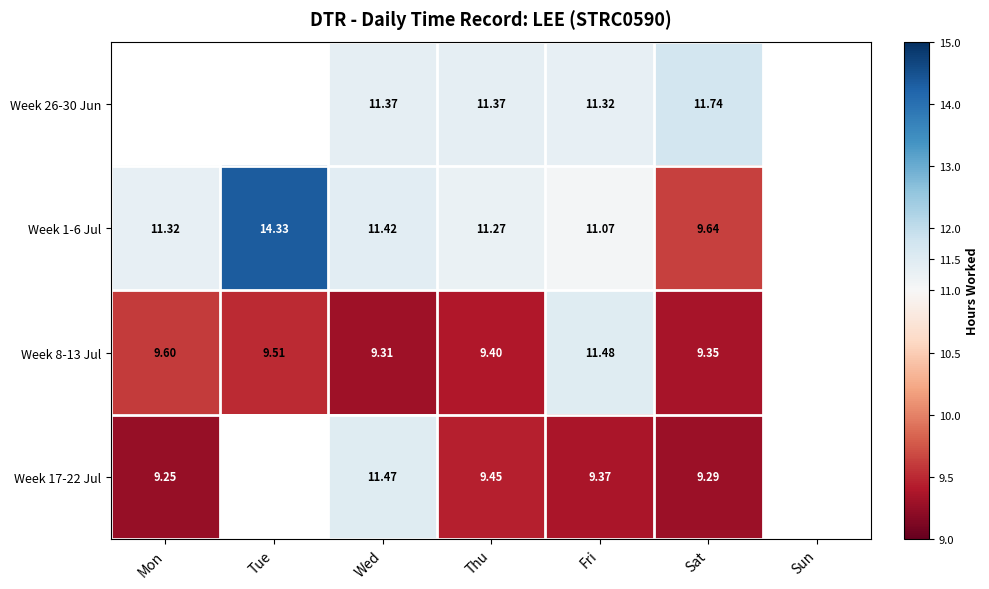

Is the value of Week 8-13 Jul at Thu greater than the value of Week 1-6 Jul at Tue?

No